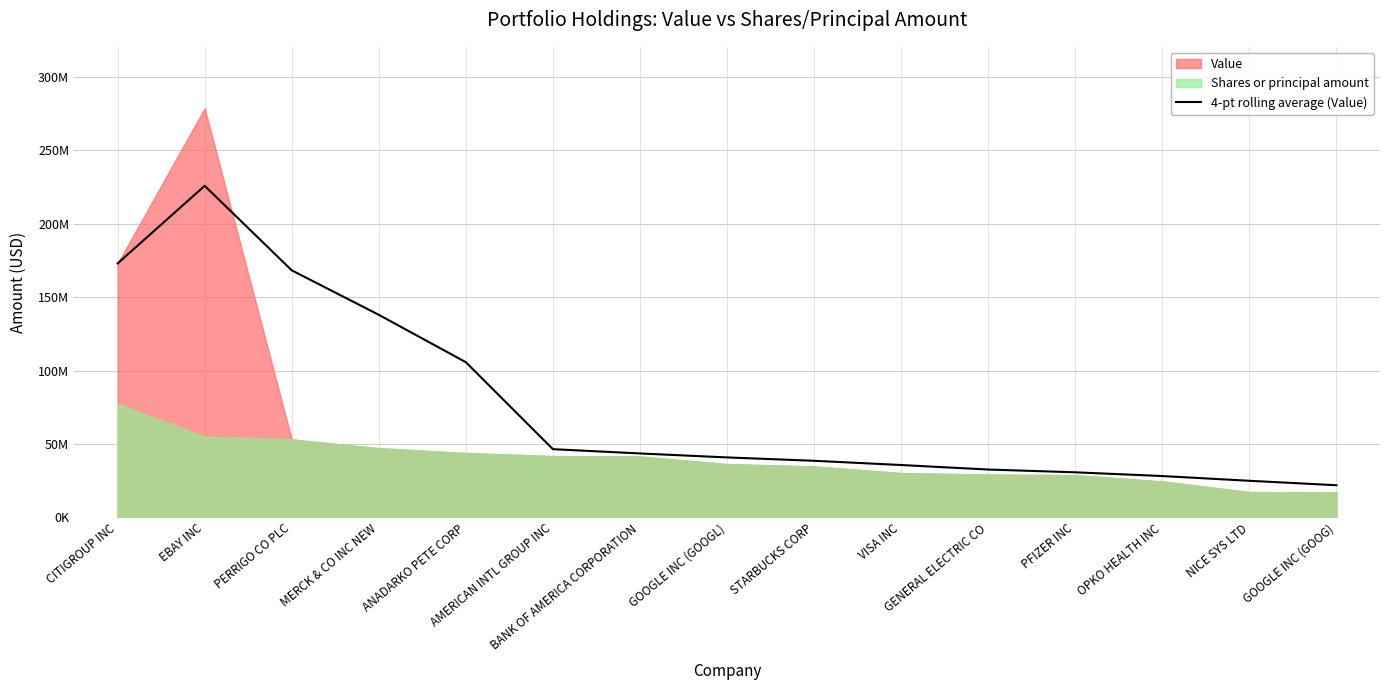

Rank the categories by value from lowest to highest.

GOOGLE INC (GOOG), NICE SYS LTD, OPKO HEALTH INC, PFIZER INC, GENERAL ELECTRIC CO, VISA INC, STARBUCKS CORP, GOOGLE INC (GOOGL), BANK OF AMERICA CORPORATION, AMERICAN INTL GROUP INC, ANADARKO PETE CORP, MERCK & CO INC NEW, PERRIGO CO PLC, CITIGROUP INC, EBAY INC